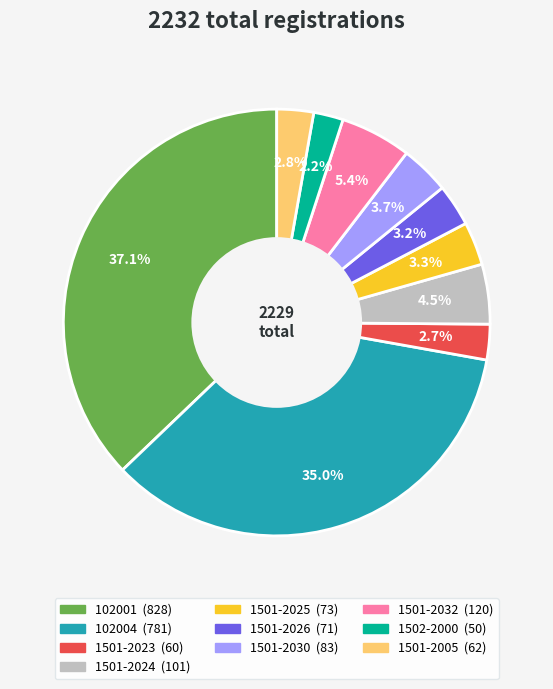

What is the ratio of the value at 1501-2025 to the value at 1501-2030?

0.9